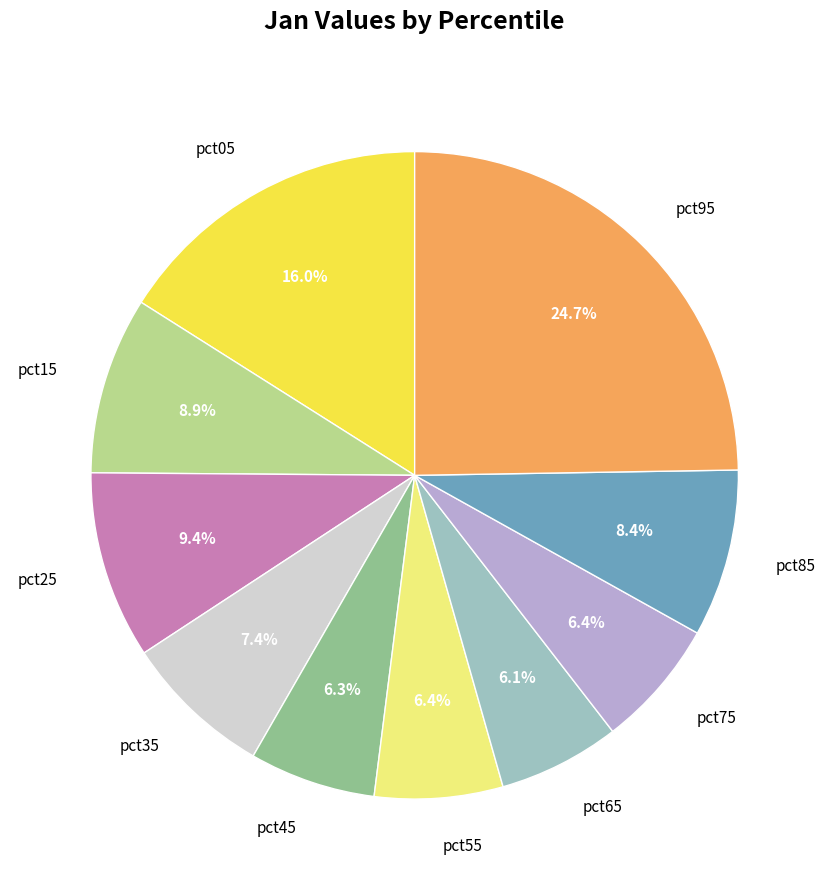

To the nearest percent, what is the difference between the pct75 and pct95 slice percentages?

18%